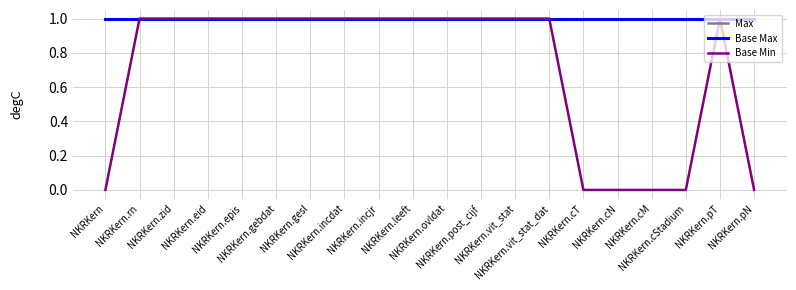

True or false: Max has more than 2 points higher than both neighbors.

False